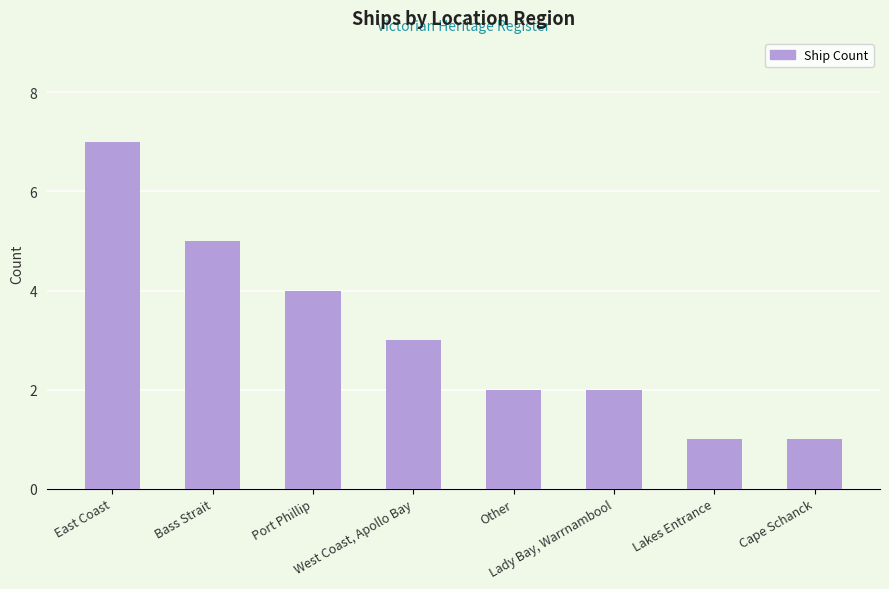

At which label is the value closest to 4?

Port Phillip